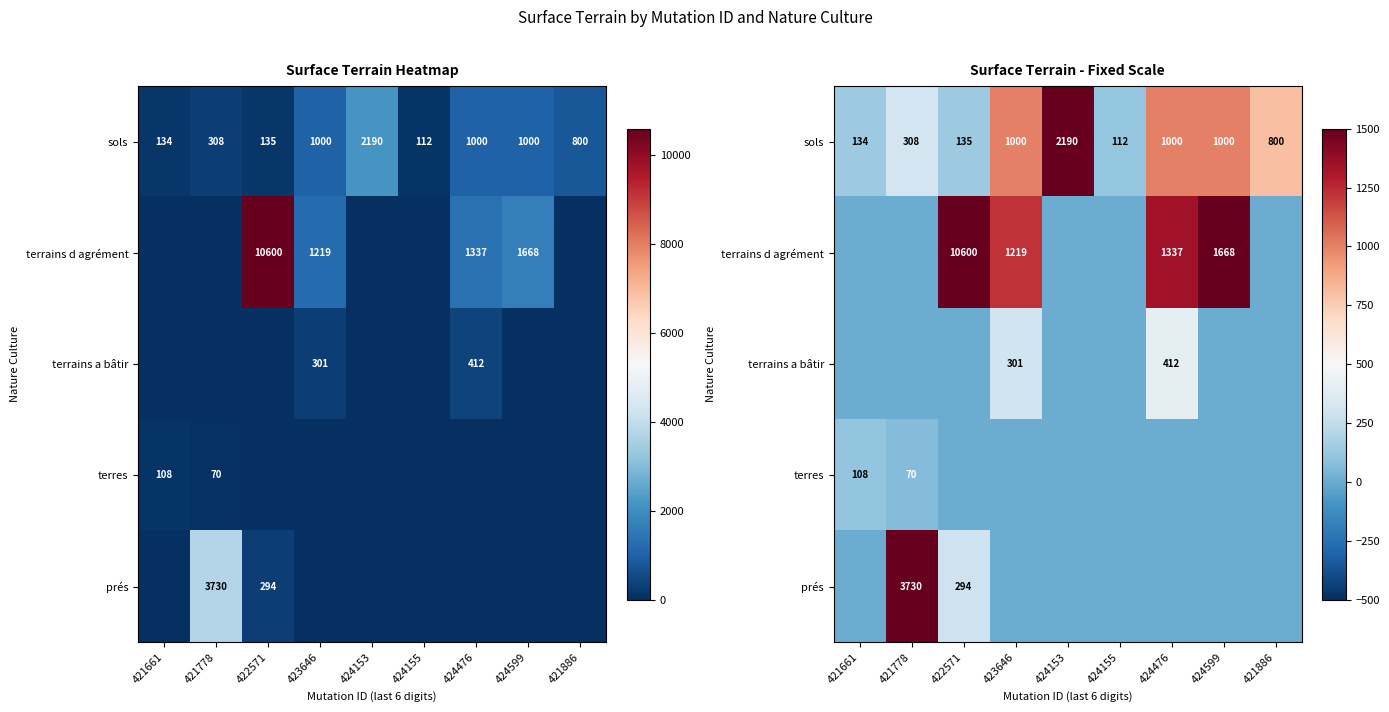

What is the sum of the terrains d agrément values at 424599 and 421778?

1668